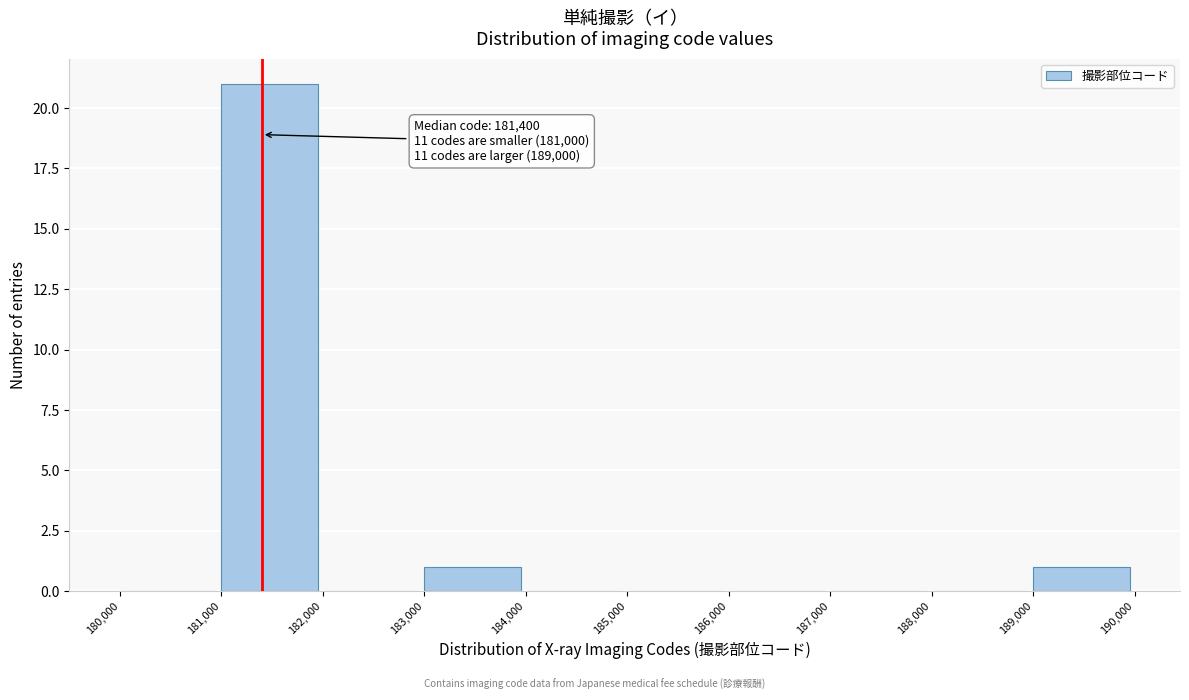

Which range on the x-axis has the tallest bar?

181,000 to 182,000